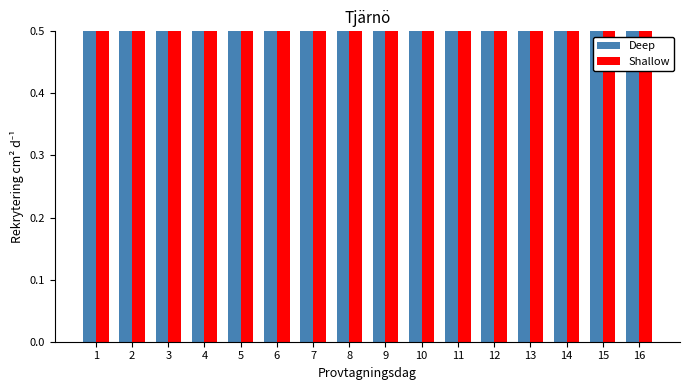

What is the value of the Deep bar at the 6th from the left?

1.0